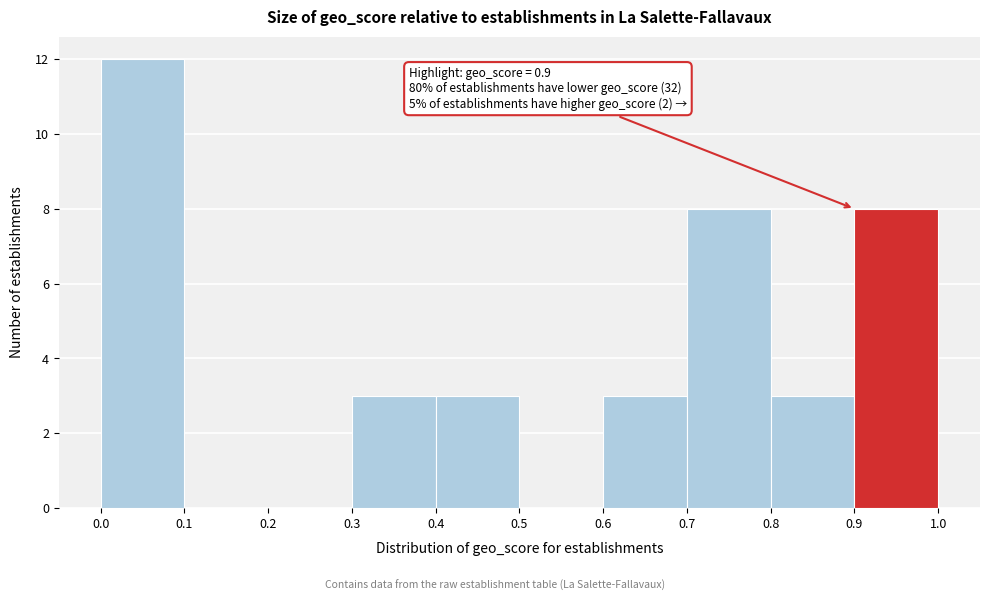

Over which range of the x-axis is the bar tallest?

0.0 to 0.1